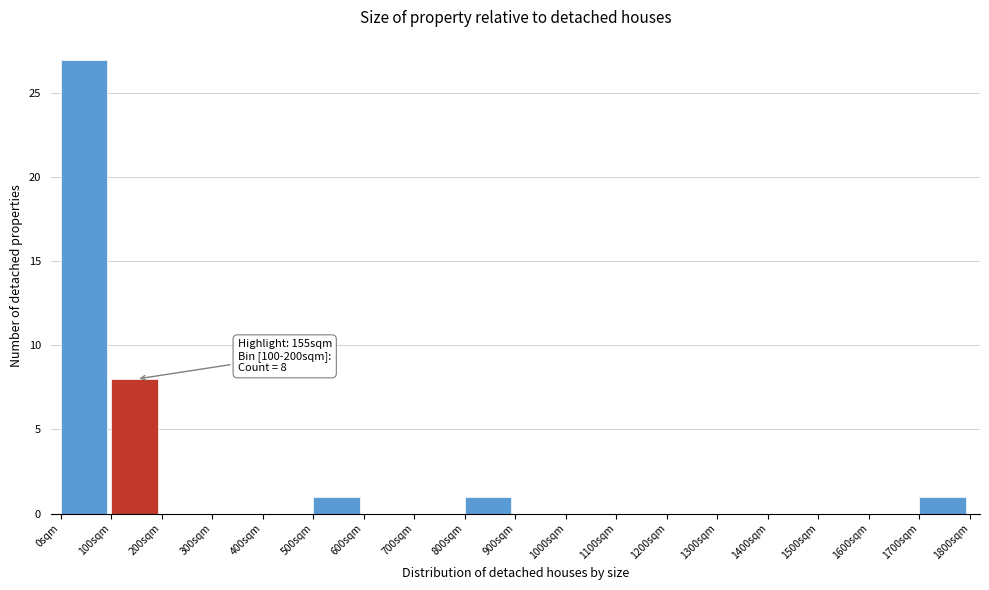

Over which range of the x-axis is the bar tallest?

0 to 100